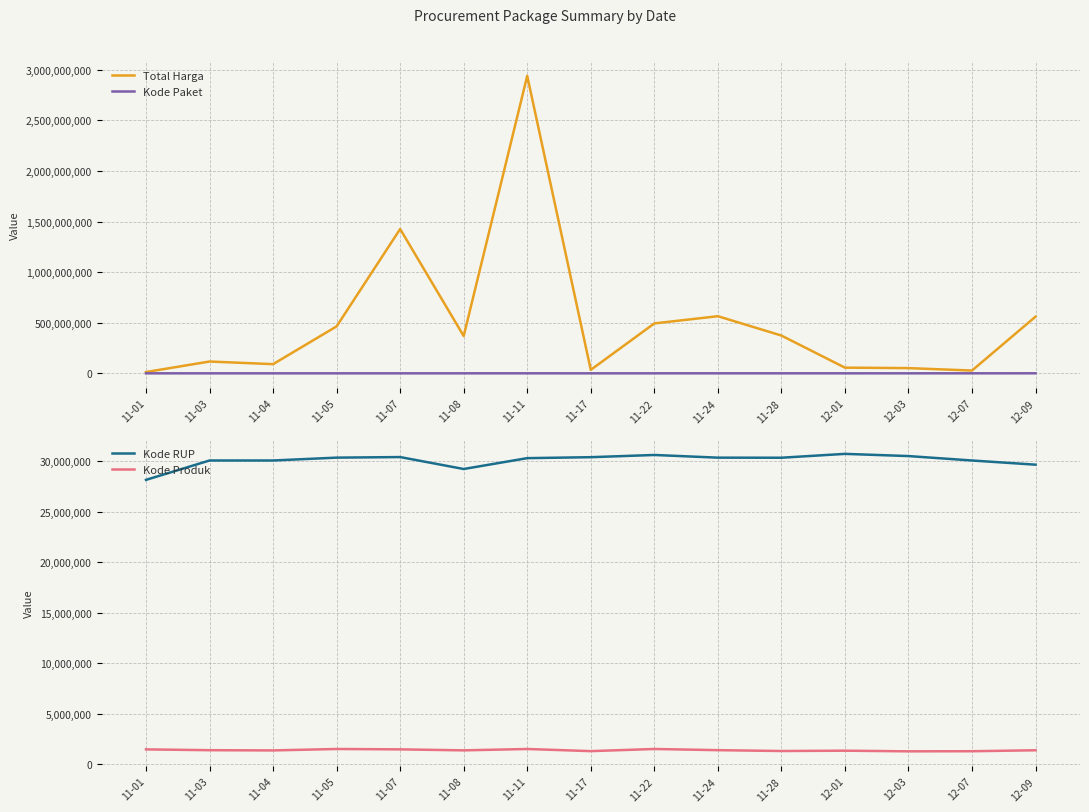

True or false: Kode RUP has more than 1 points higher than both neighbors.

True